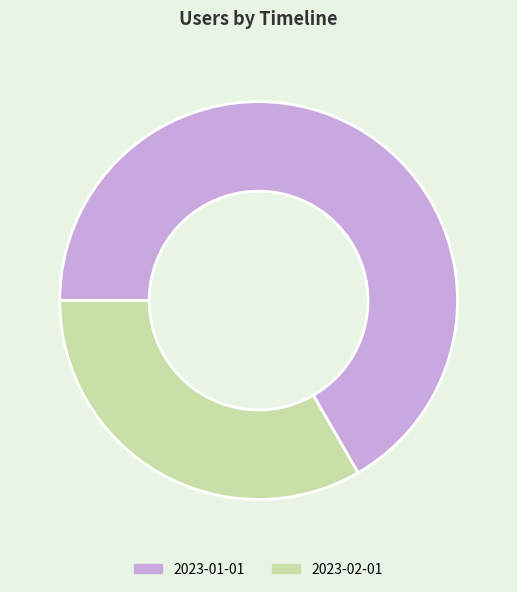

Which category has the smallest portion of the pie?

2023-02-01